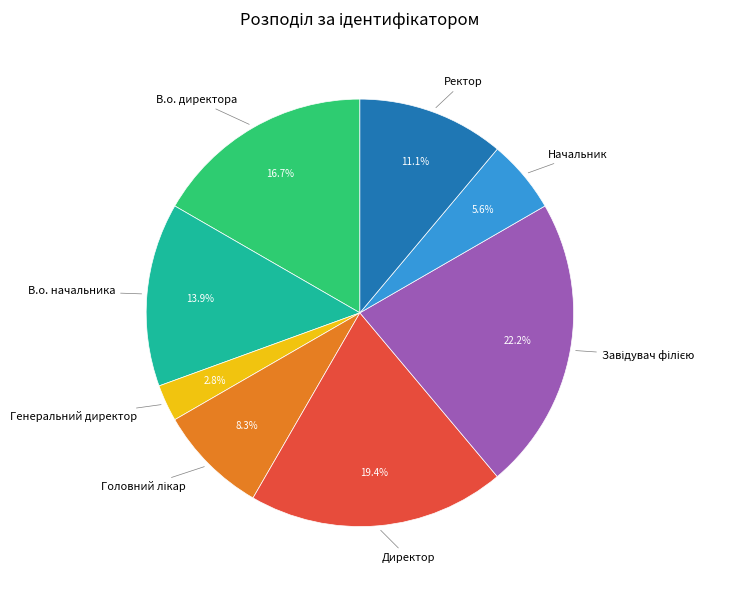

Is there a majority slice in this chart?

No